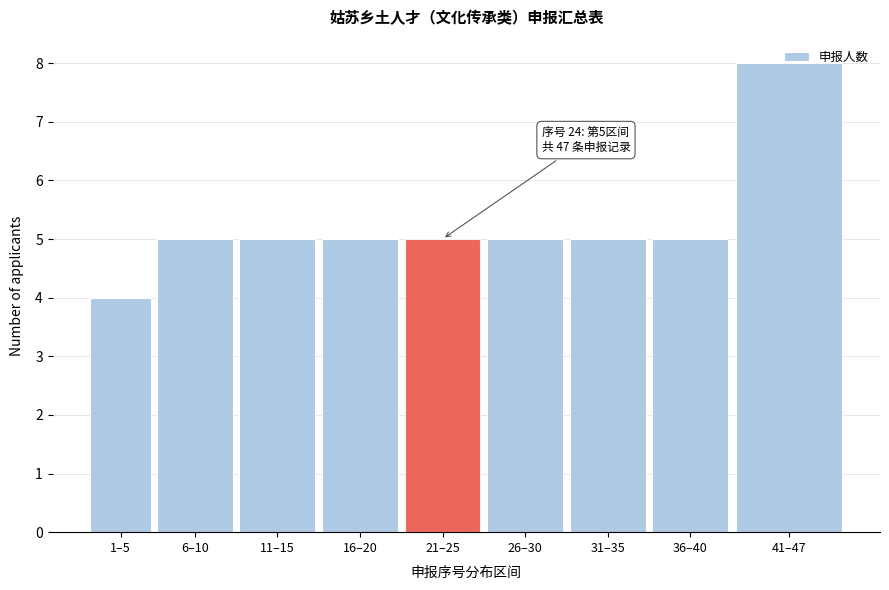

Approximately how many times larger is the value at 31–35 compared to 11–15?

1.0